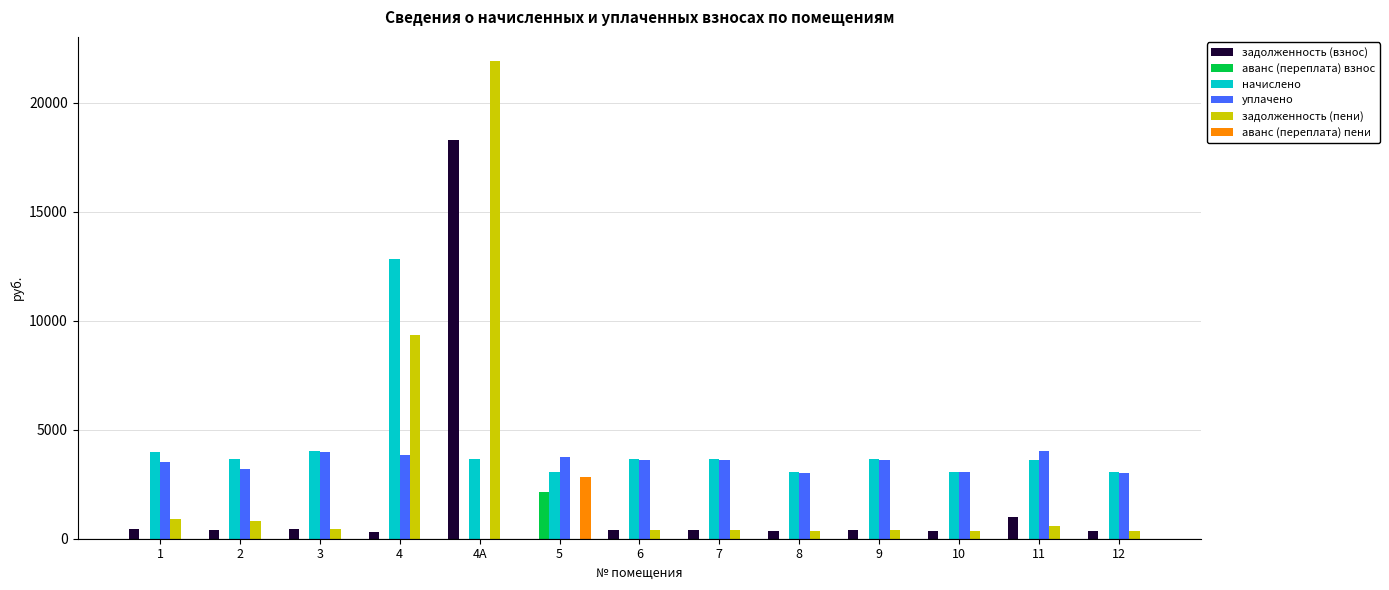

At which category is the sum across all series the highest?

4А